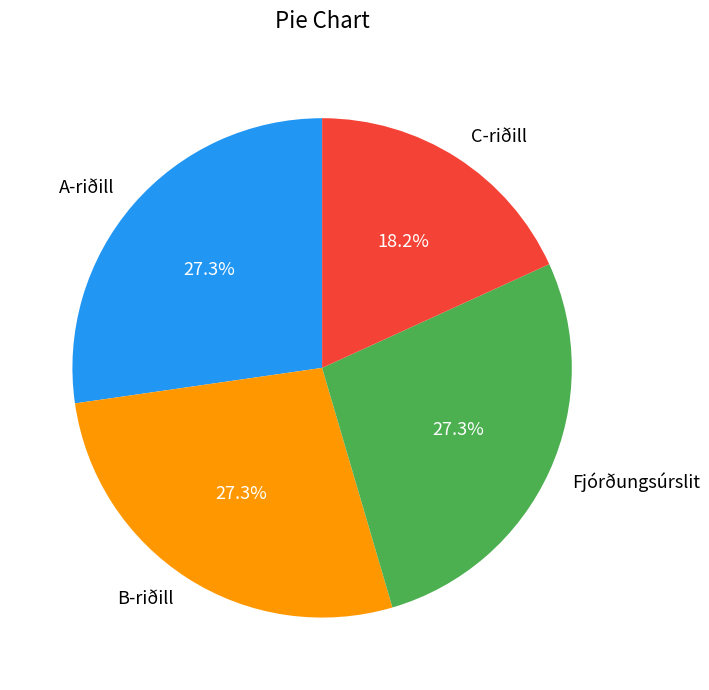

To the nearest percent, what percentage of the pie is B-riðill?

27%